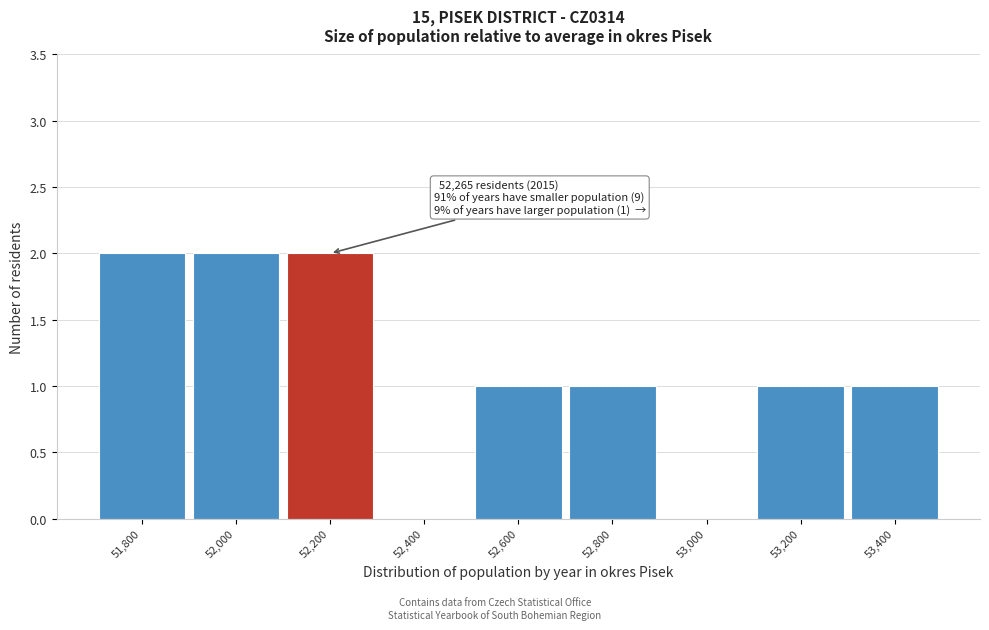

Reading left to right, what are all the values shown in this chart?

51,800=2	52,000=2	52,200=2	52,400=0	52,600=1	52,800=1	53,000=0	53,200=1	53,400=1